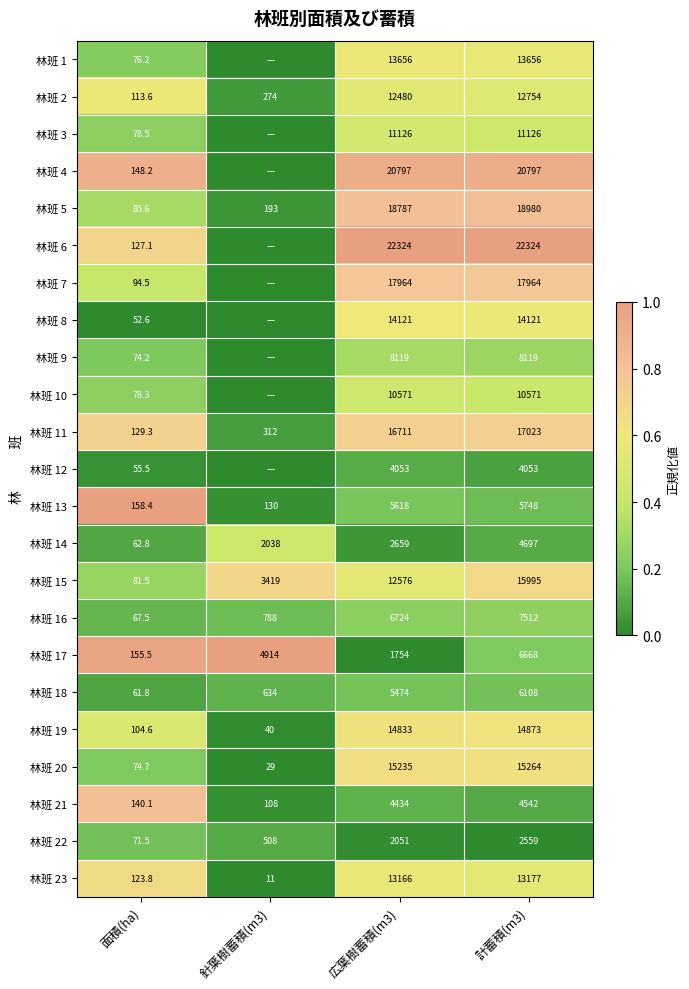

Rank the categories by 林班 22 value from lowest to highest.

面積(ha), 針葉樹蓄積(m3), 広葉樹蓄積(m3), 計蓄積(m3)